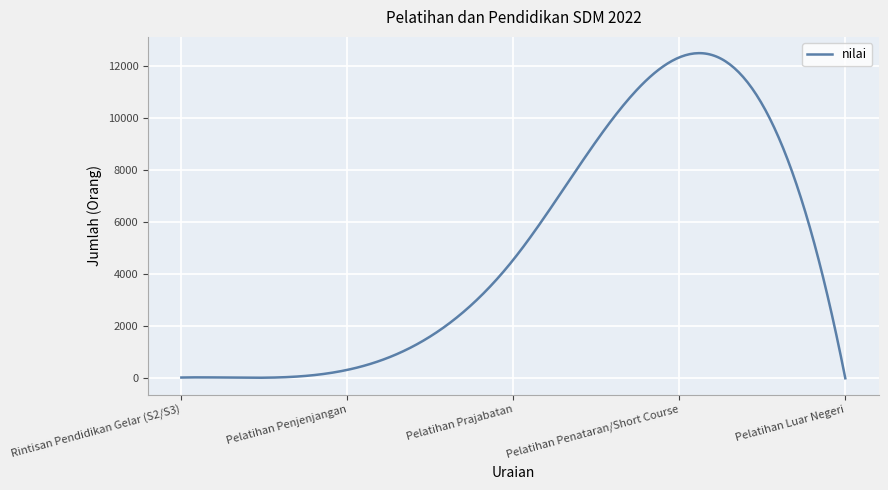

What is the maximum value shown in the chart?

12477.2